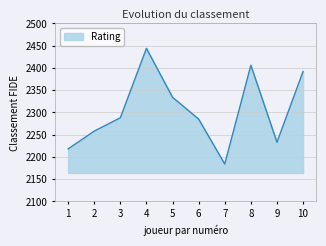

What is the difference between the values at 7 and 8?

222